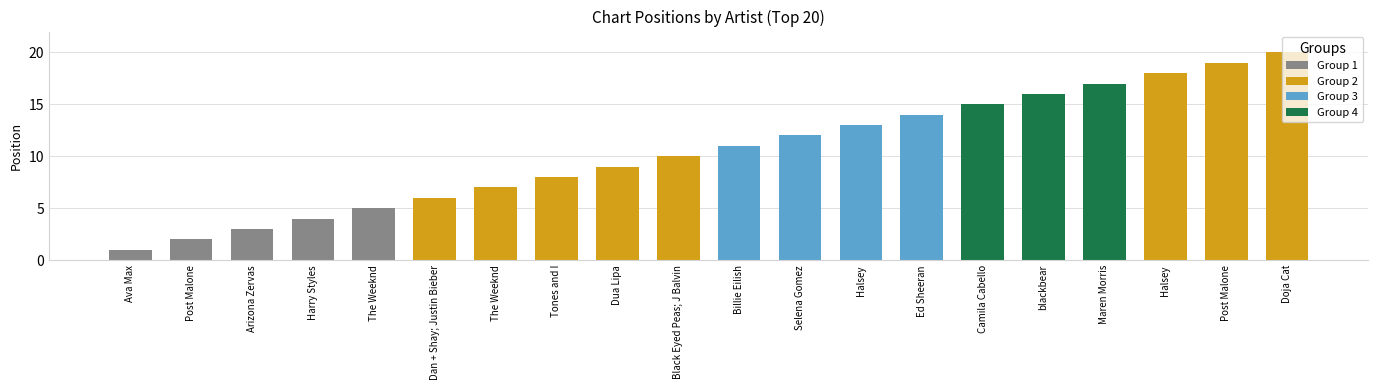

What is the sum of the values at Post Malone and Selena Gomez?

31